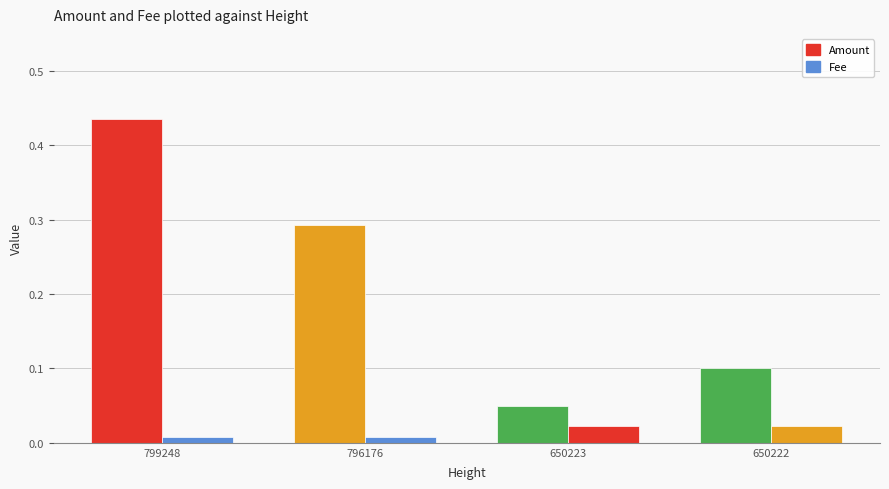

What is the sum of all Fee values?

0.1